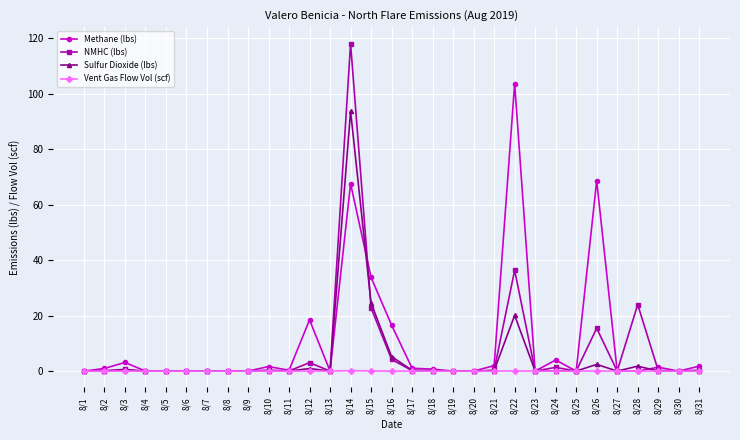

The value of Sulfur Dioxide (lbs) at 8/9 is 0.0. True or false?

True